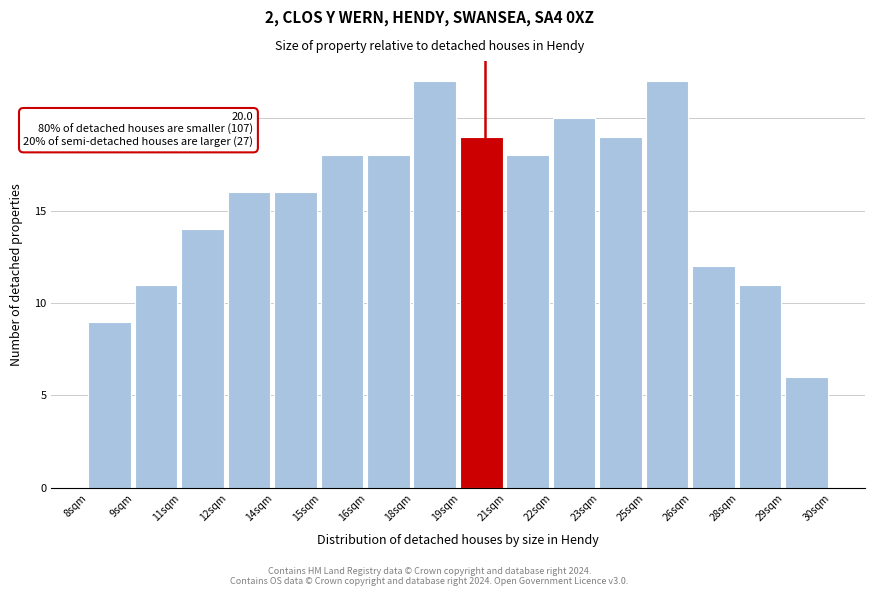

Reading left to right, what are all the values shown in this chart?

9	11	14	16	16	18	18	22	19	18	20	19	22	12	11	6